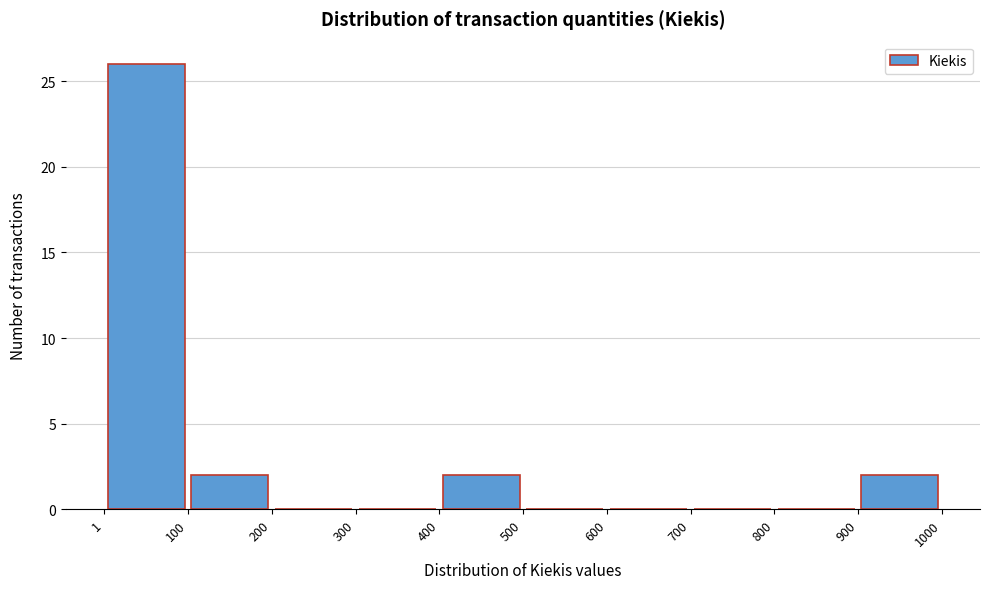

How tall is the bar that spans 400 to 500 on the x-axis? The values are not printed on the chart, so give them approximately, as read against the axis.

2